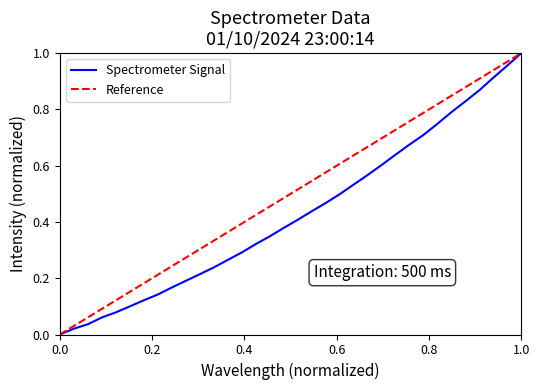

Count the number of values greater than 0.

33